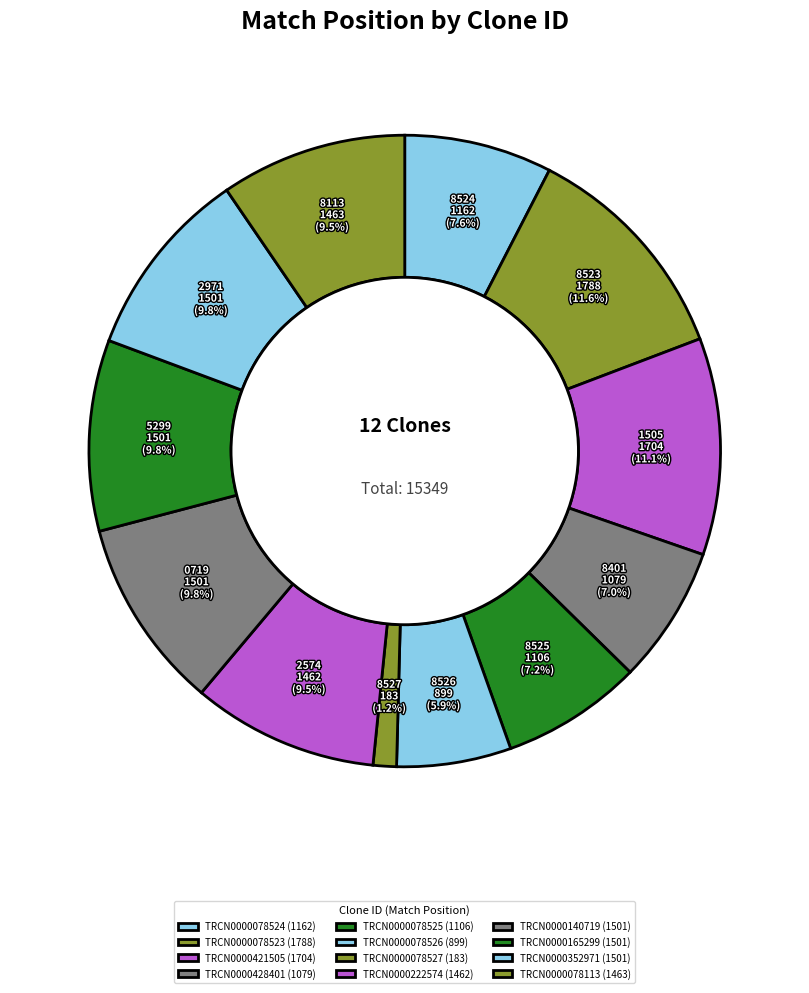

To the nearest percent, what percentage of the pie is TRCN0000078523?

12%